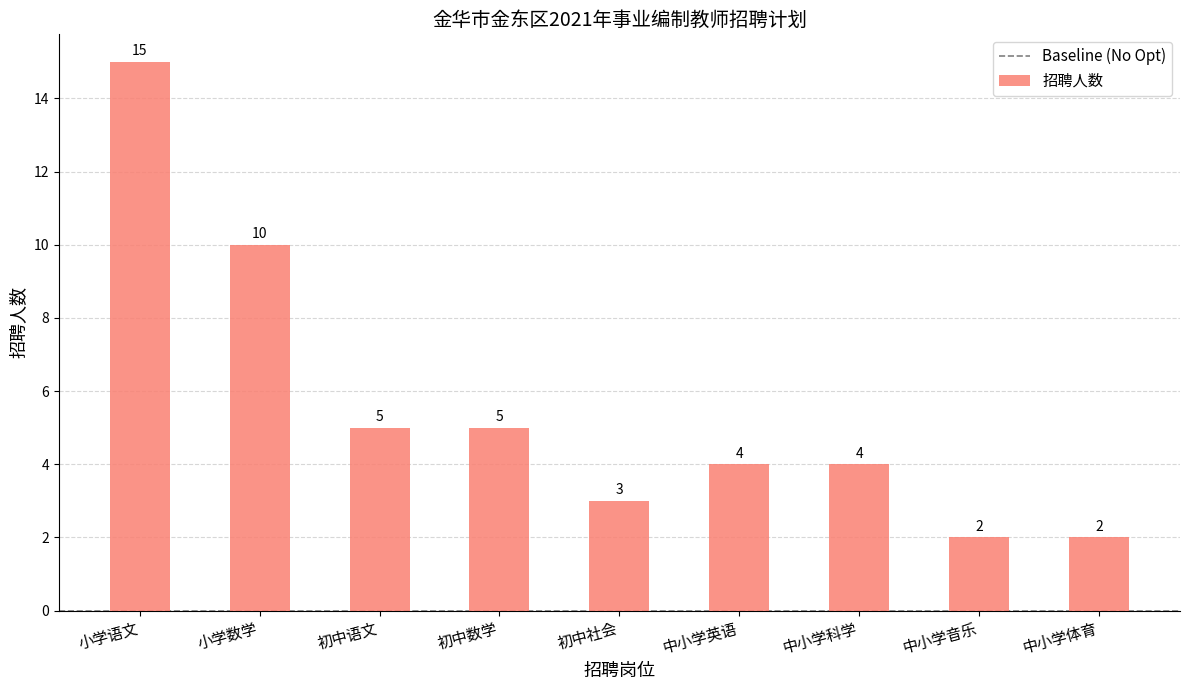

What position from the left is 小学语文?

1